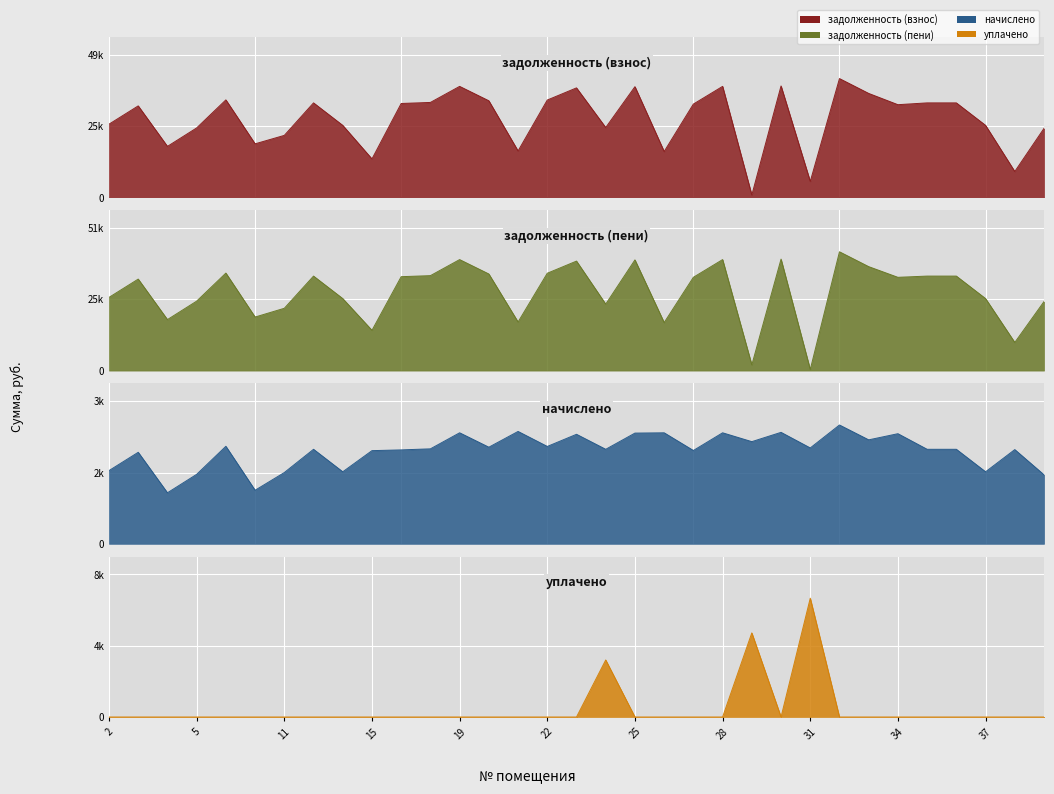

Which category has the highest value in the задолженность (пени) series?

32